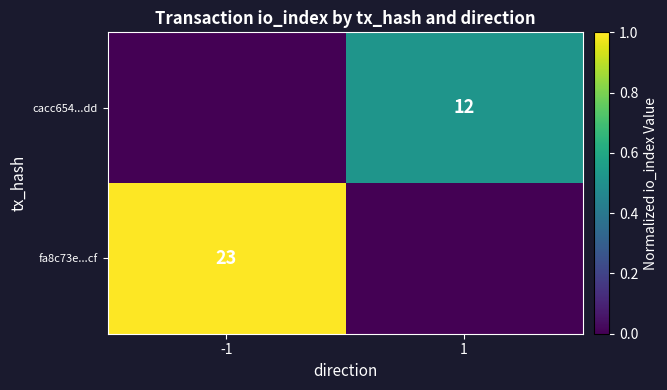

The value of fa8c73e...cf at -1 is 12. True or false?

False